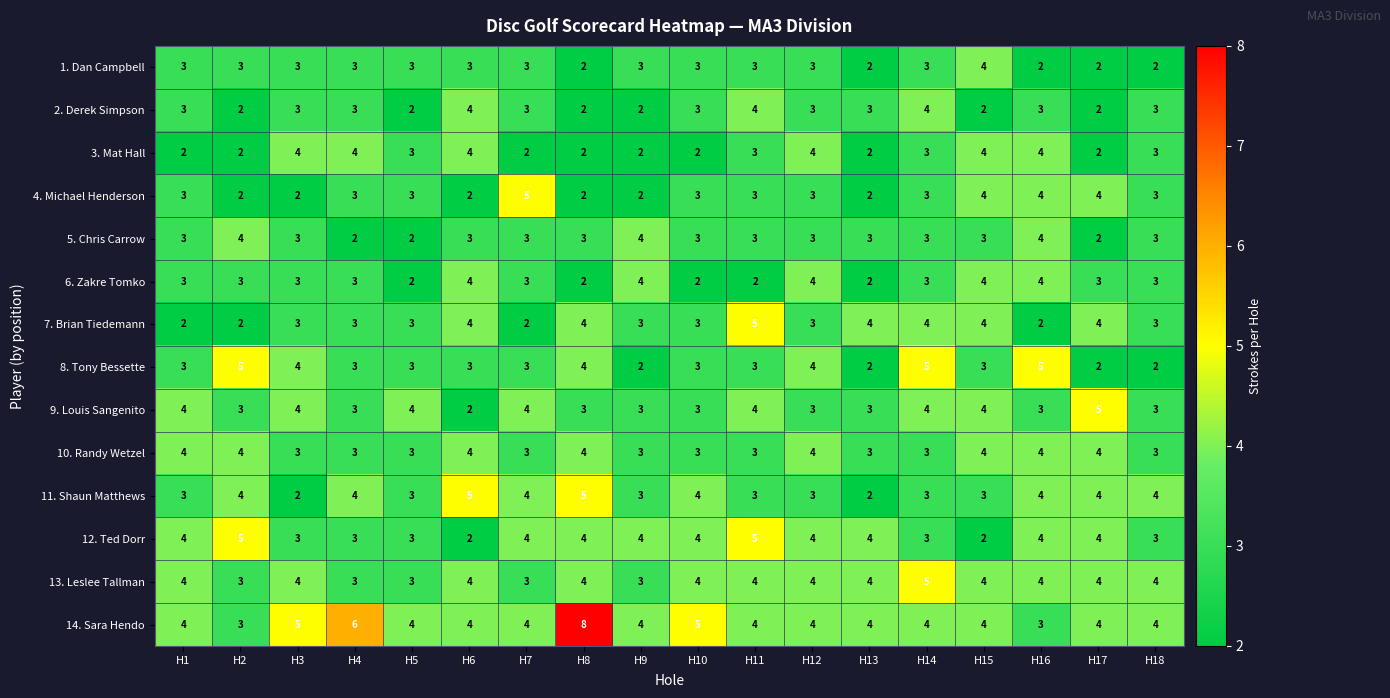

What is the greatest value displayed?

8